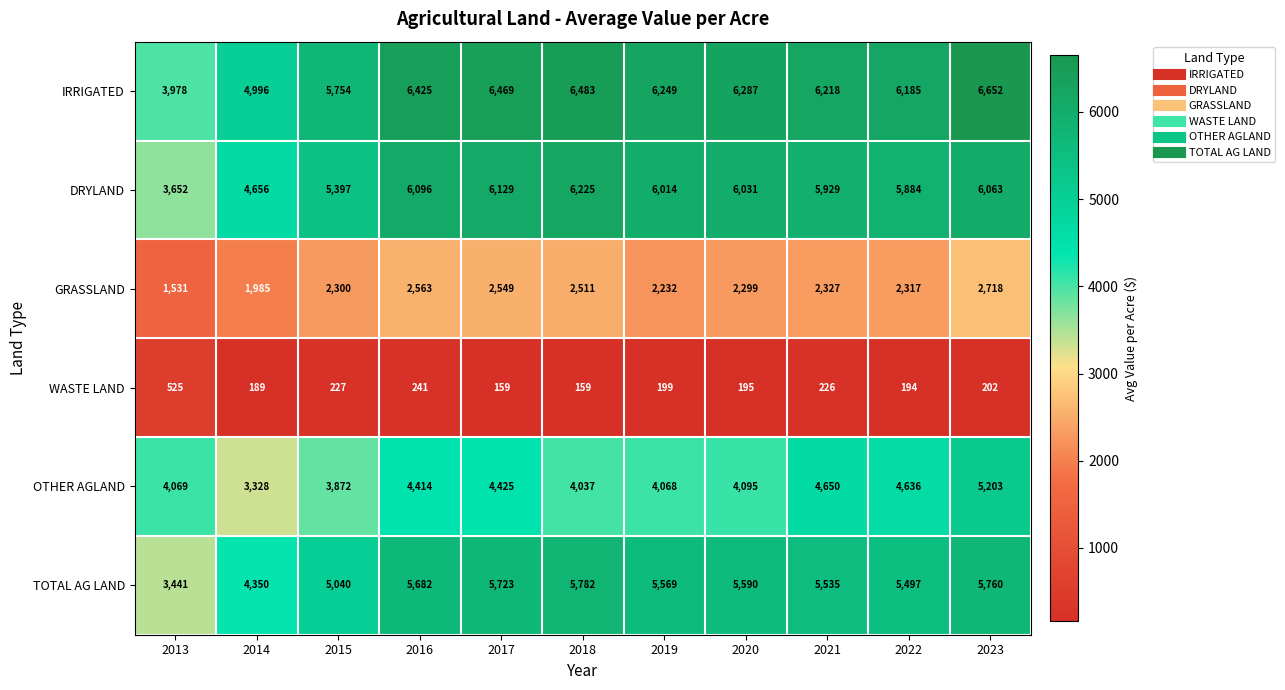

At which label is DRYLAND closest to 4938?

2014